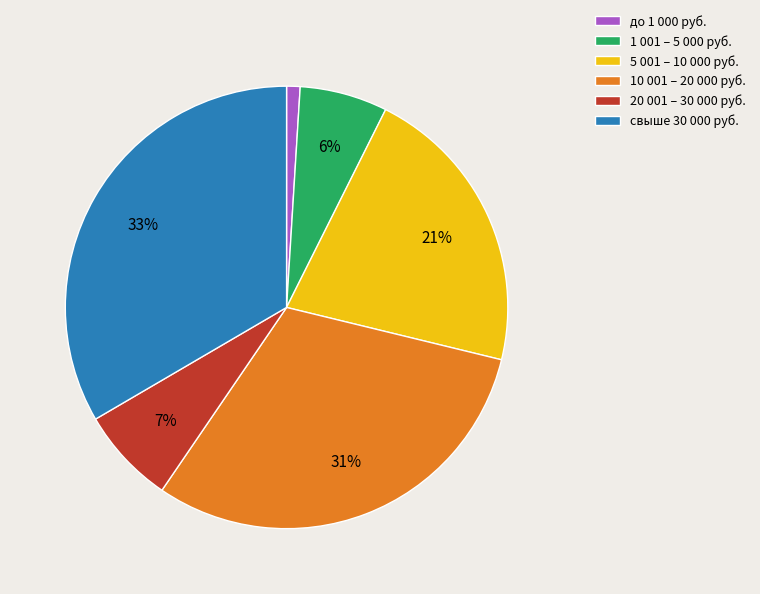

Do свыше 30 000 руб. and 1 001 – 5 000 руб. together represent more than half of the pie?

No